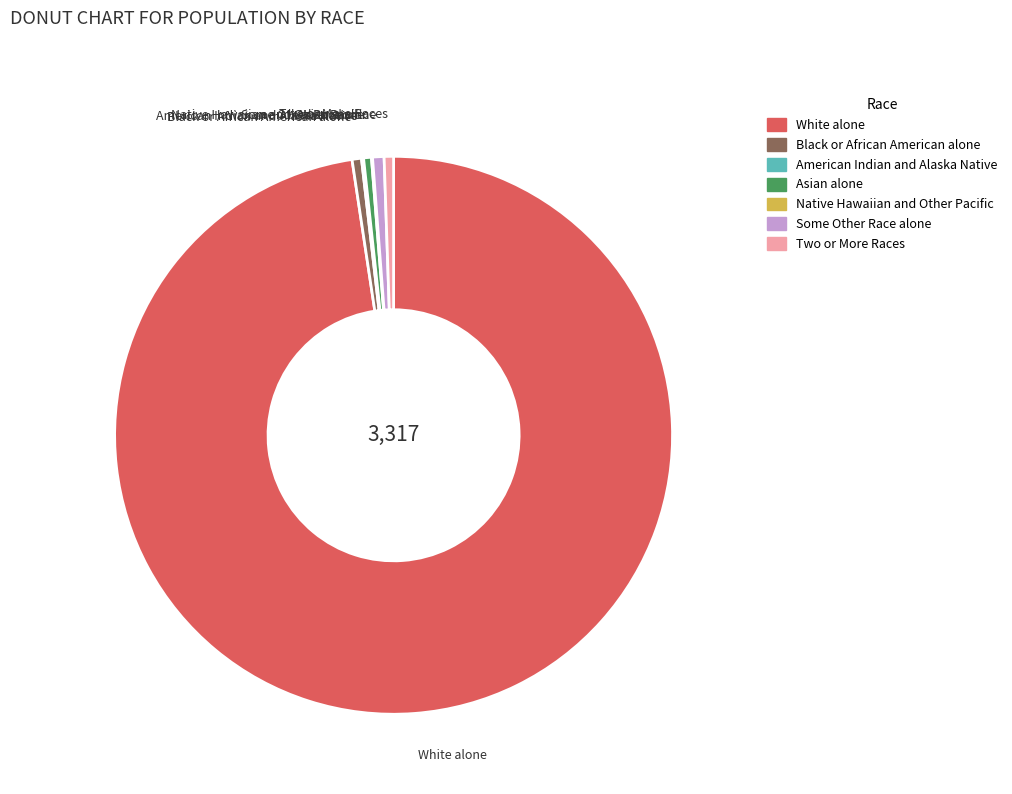

Which slice is the largest?

White alone